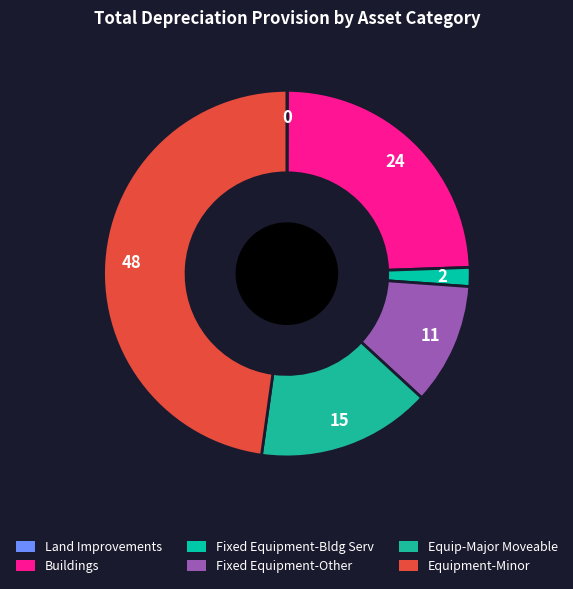

Is there any slice that represents more than half of the pie?

No